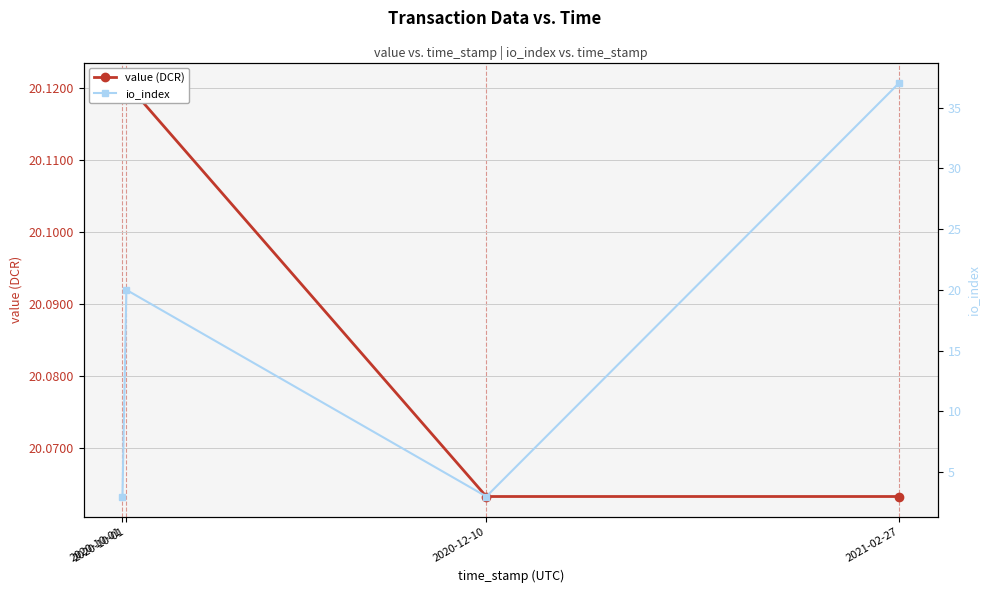

Where is value (DCR) nearest to the value 20?

2020-12-10